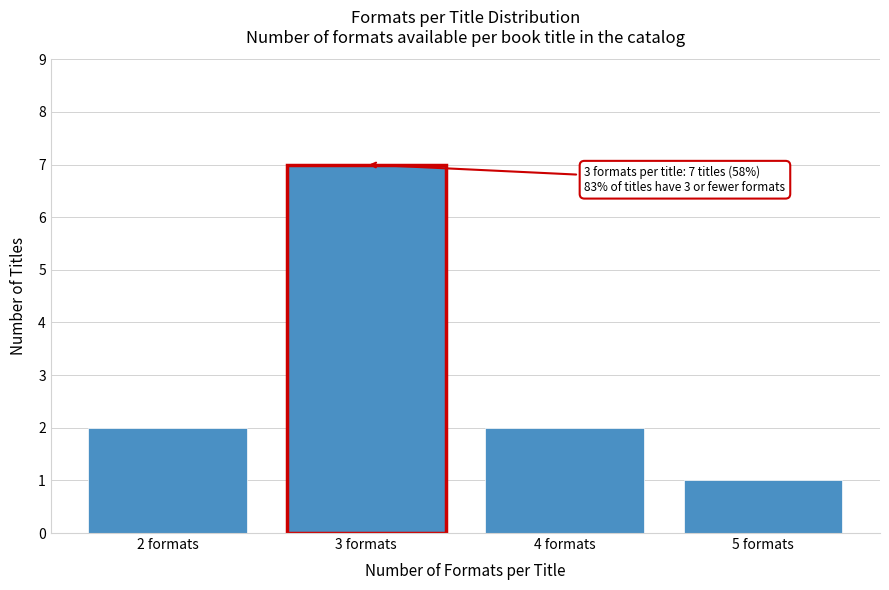

Reading right to left, list all the values displayed in this chart.

5 formats=1	4 formats=2	3 formats=7	2 formats=2